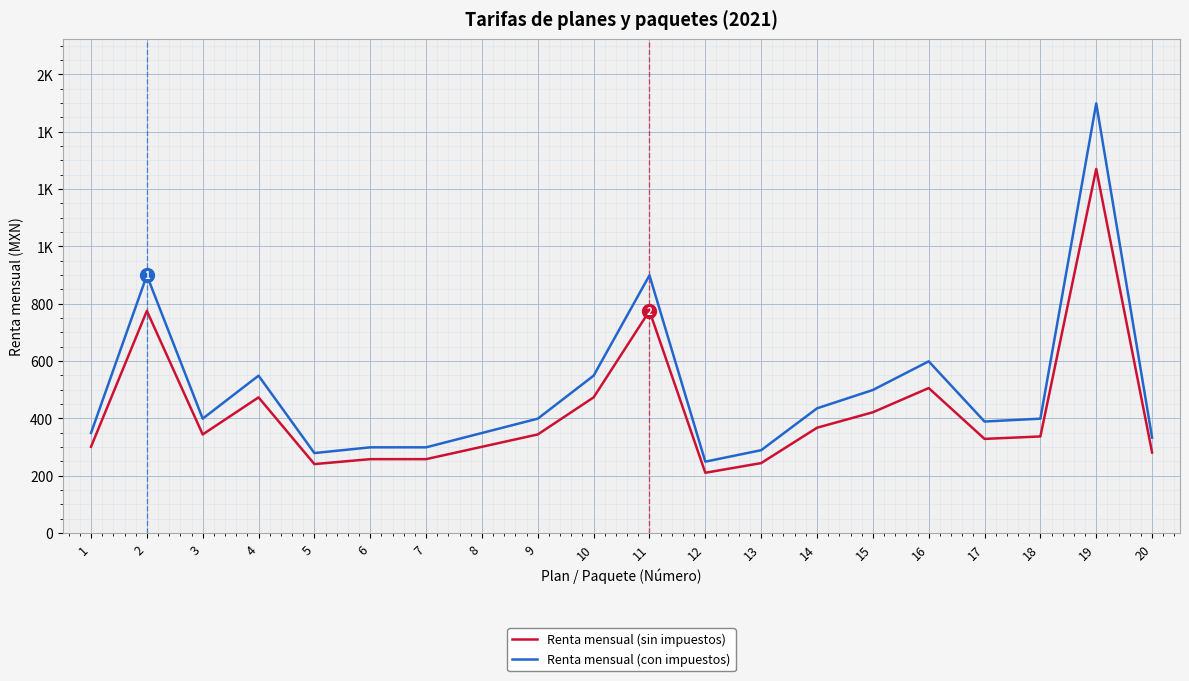

Reading right to left, extract all data points from this chart.

Renta mensual (sin impuestos): 281.2	1270.4	336.9	328.4	505.8	421.3	367.3	244.0	210.2	775.0	473.3	344.0	300.9	257.8	257.8	240.5	473.3	344.0	775.0	300.9
Renta mensual (con impuestos): 333.0	1499.0	399.0	389.0	599.0	499.0	435.0	289.0	249.0	899.0	549.0	399.0	349.0	299.0	299.0	279.0	549.0	399.0	899.0	349.0